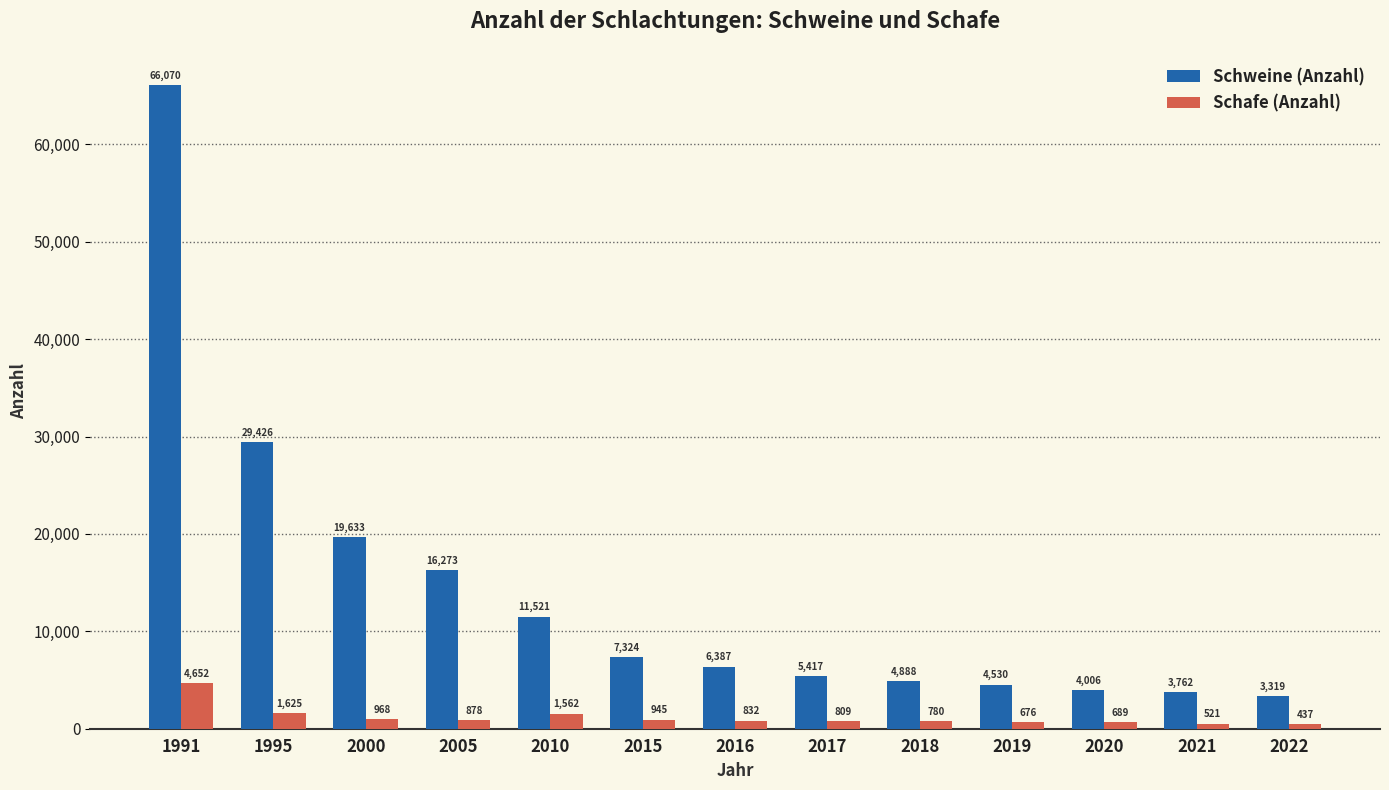

What is the difference between the second highest and minimum values in the Schweine (Anzahl) series?

26107